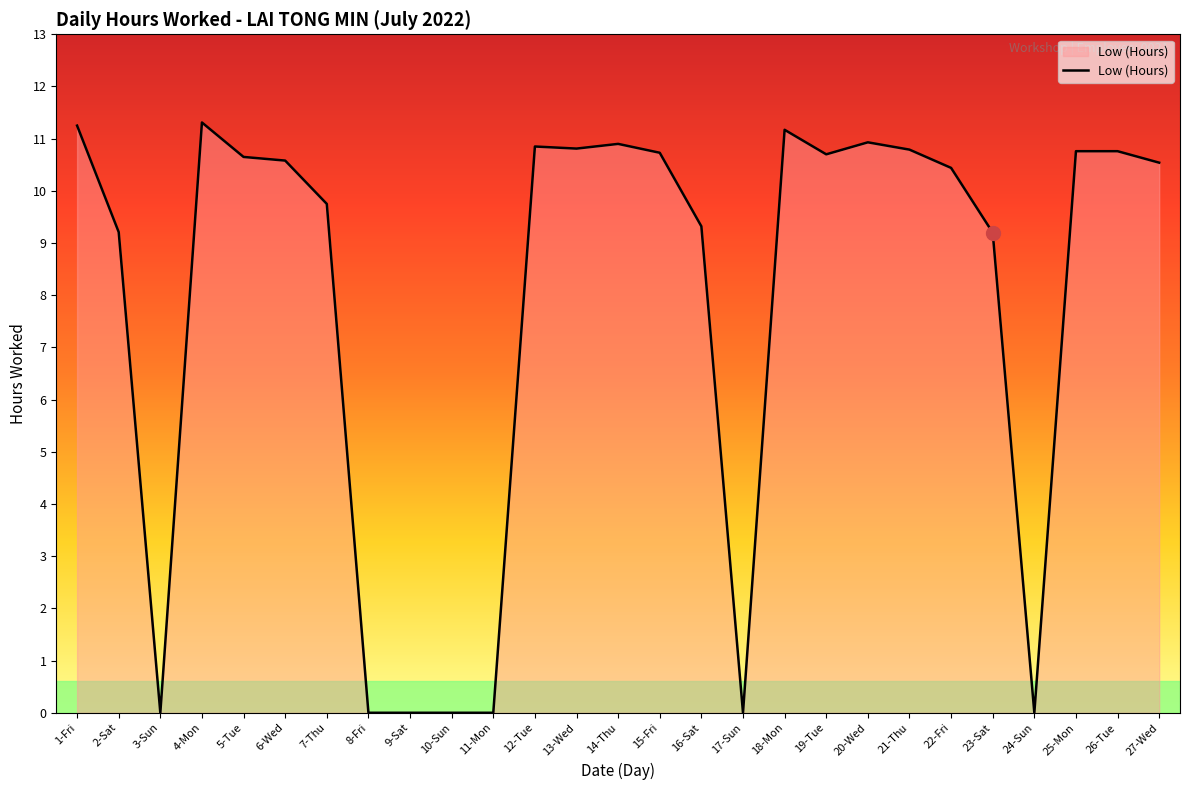

What position from the right is 2-Sat?

26